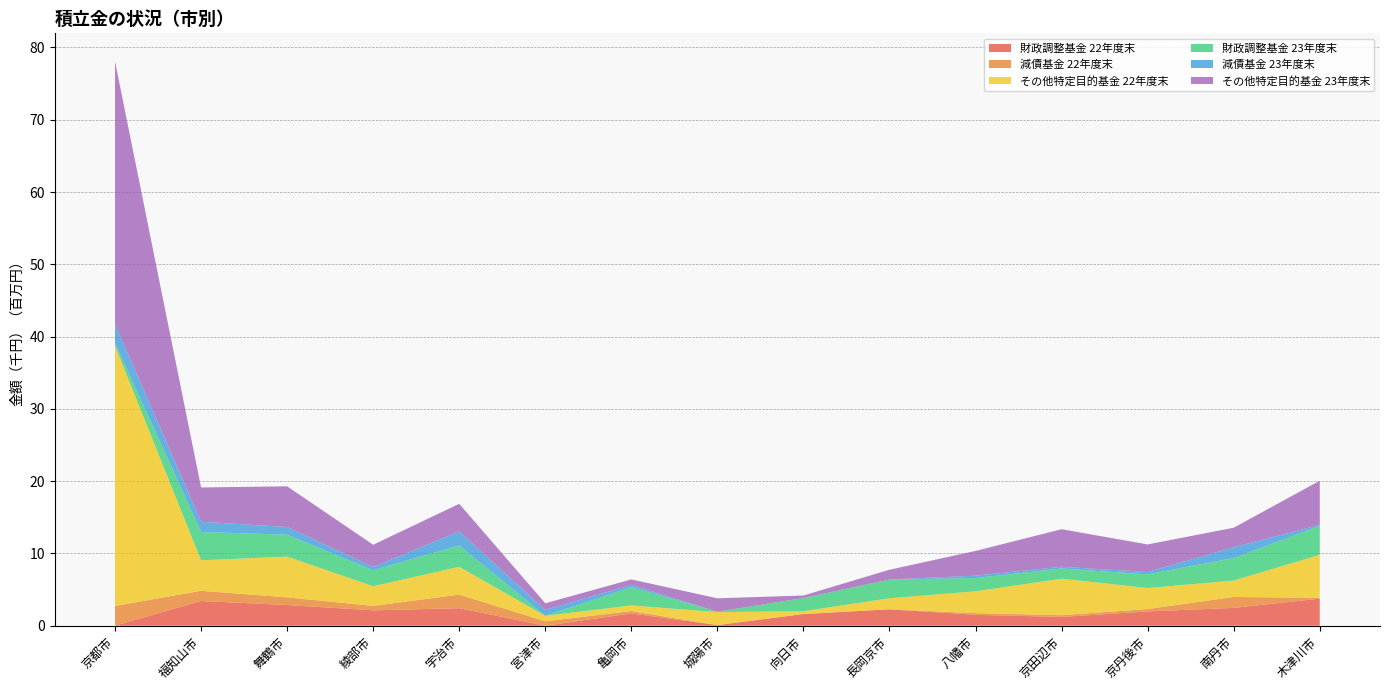

Reading left to right, list all the values displayed in this chart.

財政調整基金 22年度末: 京都市=7166	福知山市=3418152	舞鶴市=2864669	綾部市=2132152	宇治市=2428822	宮津市=2146	亀岡市=1708410	城陽市=92298	向日市=1616141	長岡京市=2273102	八幡市=1514519	京田辺市=1216834	京丹後市=1984741	南丹市=2469245	木津川市=3745123
減債基金 22年度末: 京都市=2726900	福知山市=1414565	舞鶴市=1059546	綾部市=614950	宇治市=1875858	宮津市=610935	亀岡市=316218	城陽市=1	向日市=9529	長岡京市=0	八幡市=232890	京田辺市=238187	京丹後市=326094	南丹市=1510974	木津川市=122020
その他特定目的基金 22年度末: 京都市=35986829	福知山市=4223579	舞鶴市=5637627	綾部市=2717333	宇治市=3846806	宮津市=757798	亀岡市=786226	城陽市=1792953	向日市=387875	長岡京市=1528355	八幡市=3012904	京田辺市=5054778	京丹後市=2909452	南丹市=2265938	木津川市=5944999
財政調整基金 23年度末: 京都市=377591	福知山市=3911261	舞鶴市=3035669	綾部市=2204566	宇治市=2949327	宮津市=2858	亀岡市=2514152	城陽市=58609	向日市=1809419	長岡京市=2592857	八幡市=1836549	京田辺市=1408830	京丹後市=1885257	南丹市=3111095	木津川市=4020857
減債基金 23年度末: 京都市=2653800	福知山市=1422564	舞鶴市=1063243	綾部市=465467	宇治市=1939197	宮津市=806574	亀岡市=317245	城陽市=1	向日市=9791	長岡京市=0	八幡市=333346	京田辺市=238902	京丹後市=326178	南丹市=1501731	木津川市=122082
その他特定目的基金 23年度末: 京都市=36304282	福知山市=4738756	舞鶴市=5626745	綾部市=3068601	宇治市=3827146	宮津市=922974	亀岡市=763929	城陽市=1851486	向日市=348138	長岡京市=1354663	八幡市=3417294	京田辺市=5195744	京丹後市=3814596	南丹市=2698222	木津川市=6105244